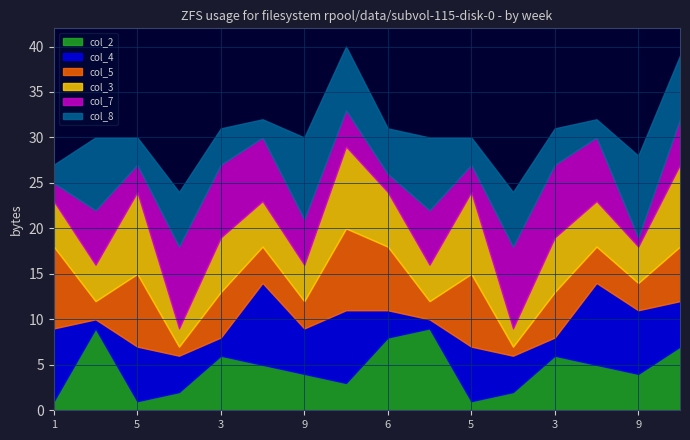

What are all the series names shown in the legend?

col_2, col_4, col_5, col_3, col_7, col_8